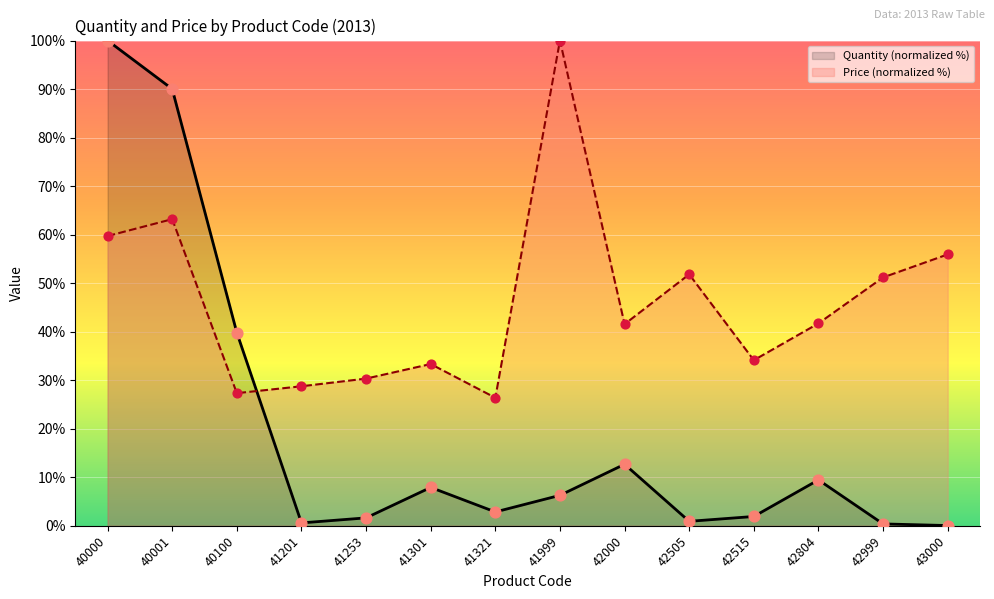

Is the value of Price (normalized %) at 40001 greater than the value of Quantity (normalized %) at 41999?

Yes